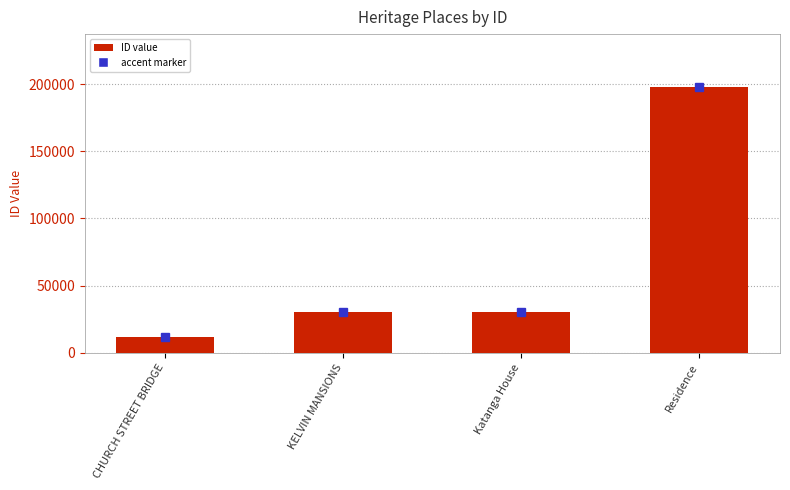

True or false: the data shows 11458 at CHURCH STREET BRIDGE.

True